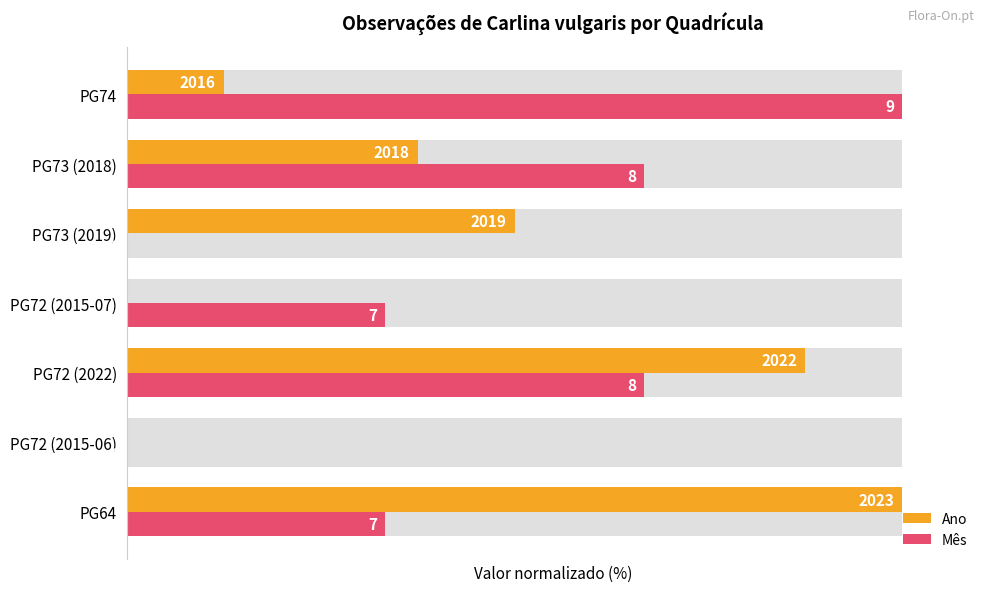

Which series has the widest spread of values?

Ano